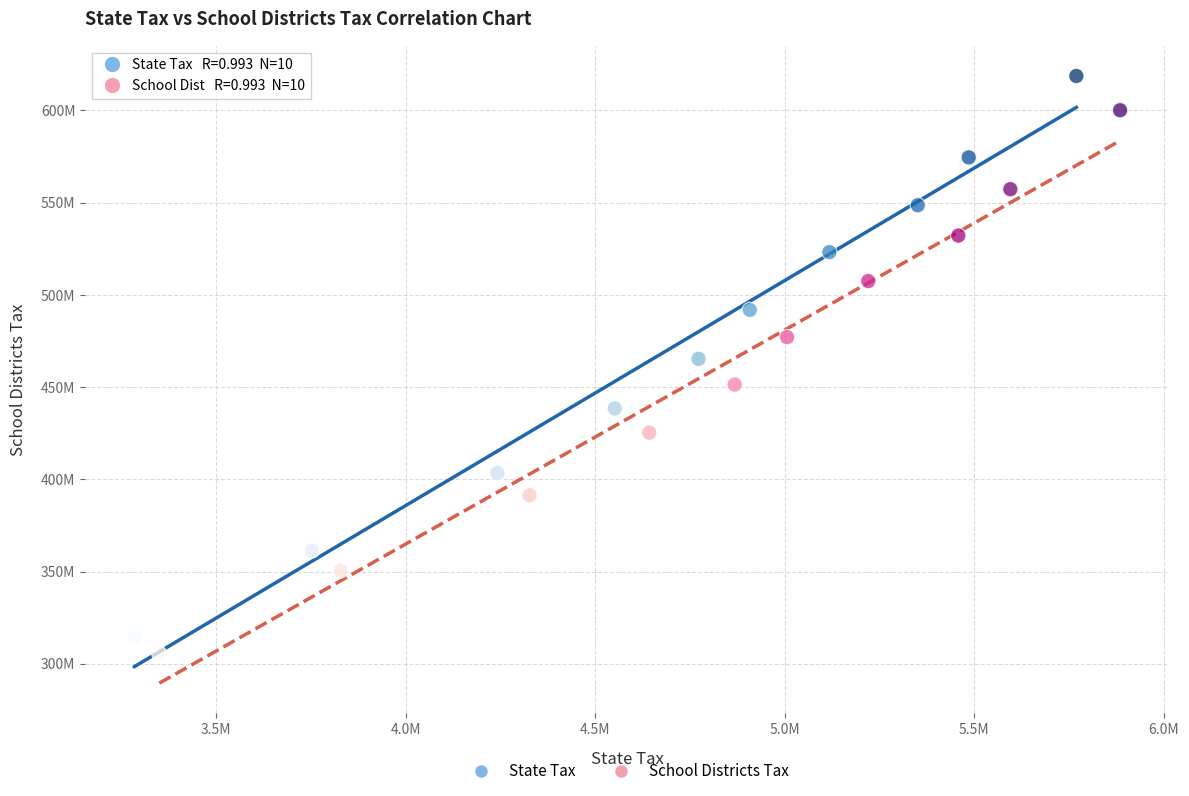

Which series reaches the maximum Y coordinate?

State Tax